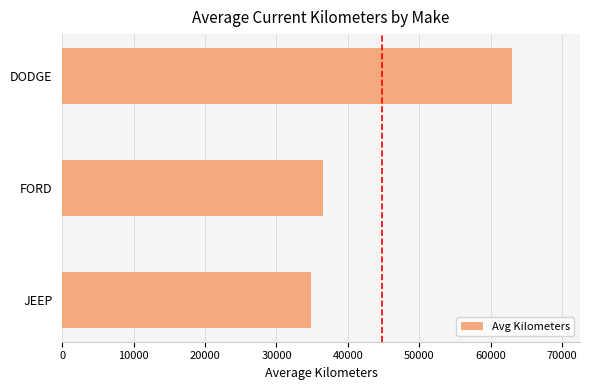

Are the bars grouped side by side (vs. stacked)?

No